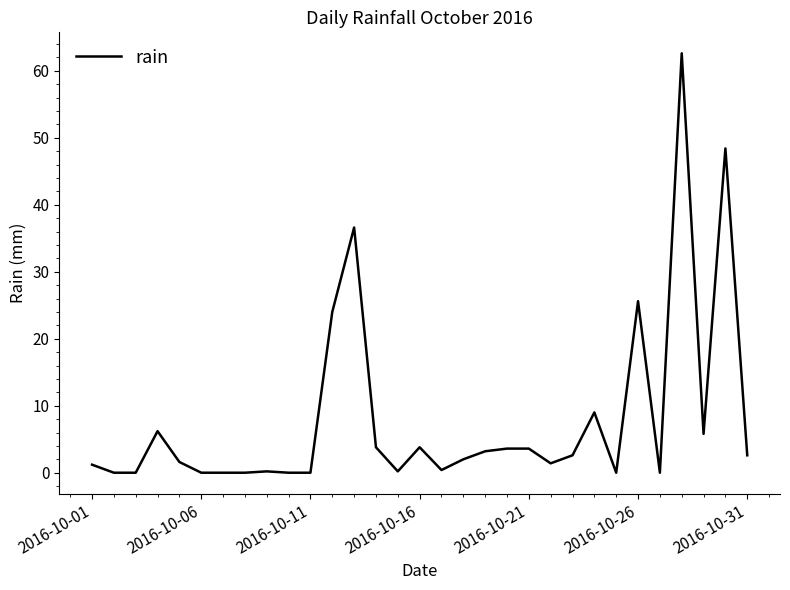

What is the greatest value displayed?

62.6